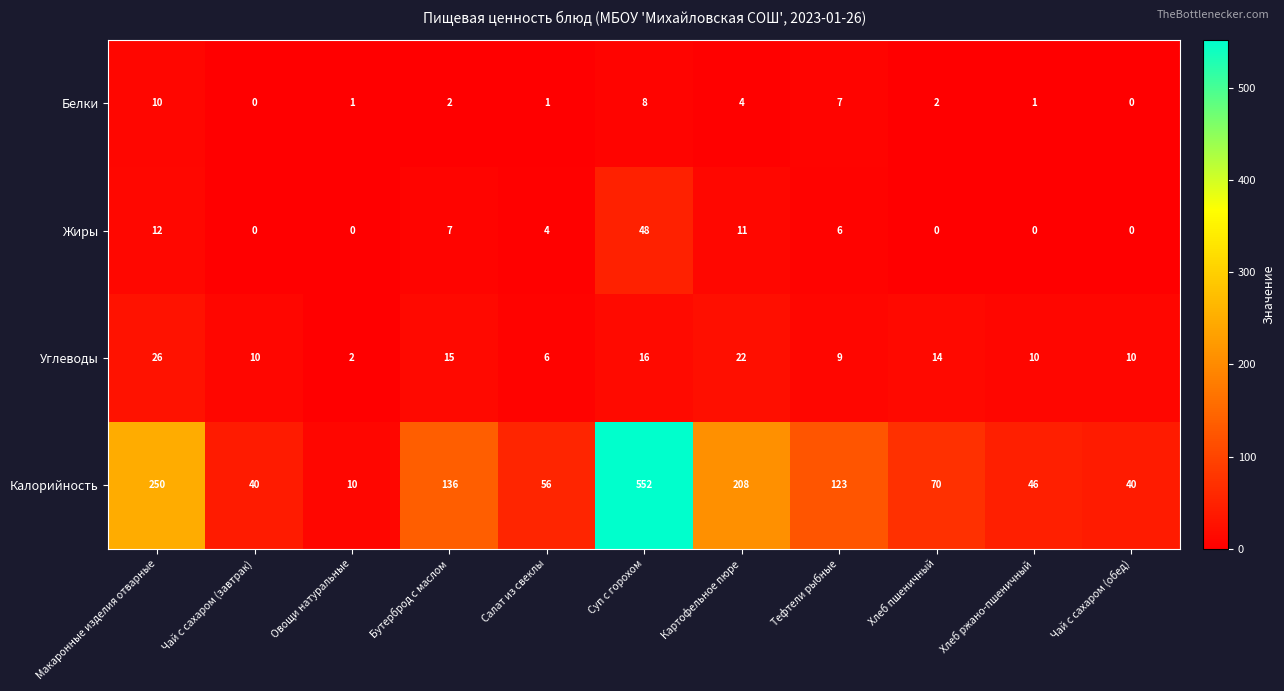

Which label corresponds to the largest value in the chart?

Суп с горохом